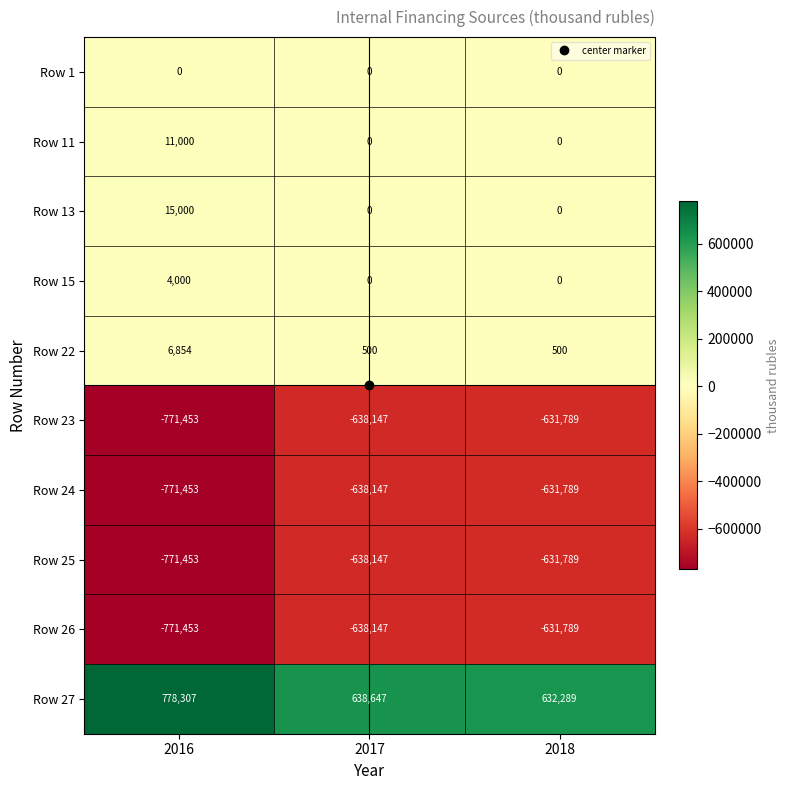

What is the total value across all series at 2018?

-1894367